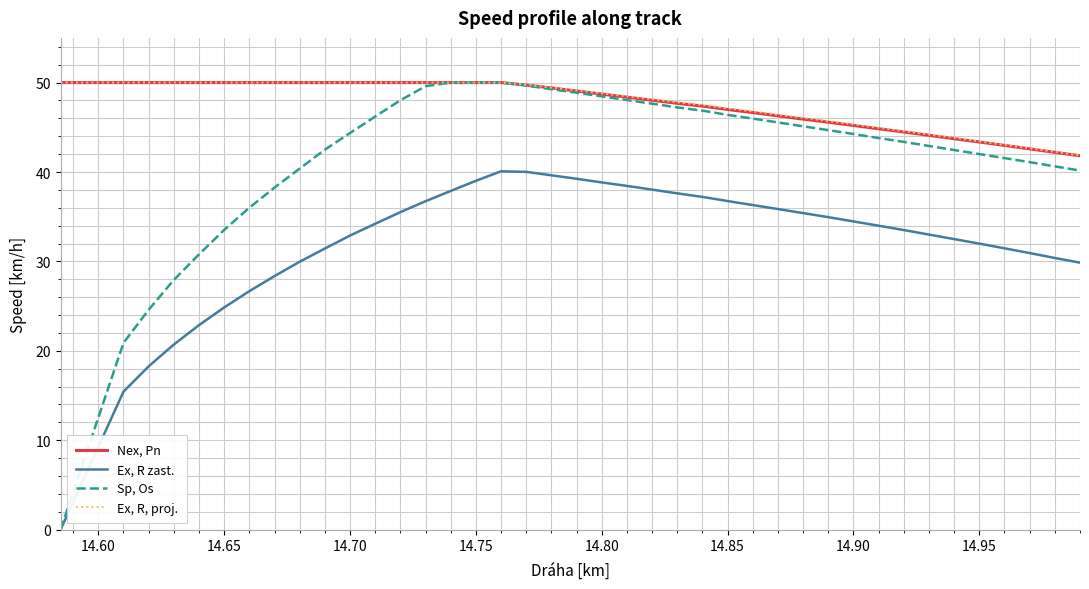

What is the greatest value displayed?

50.0